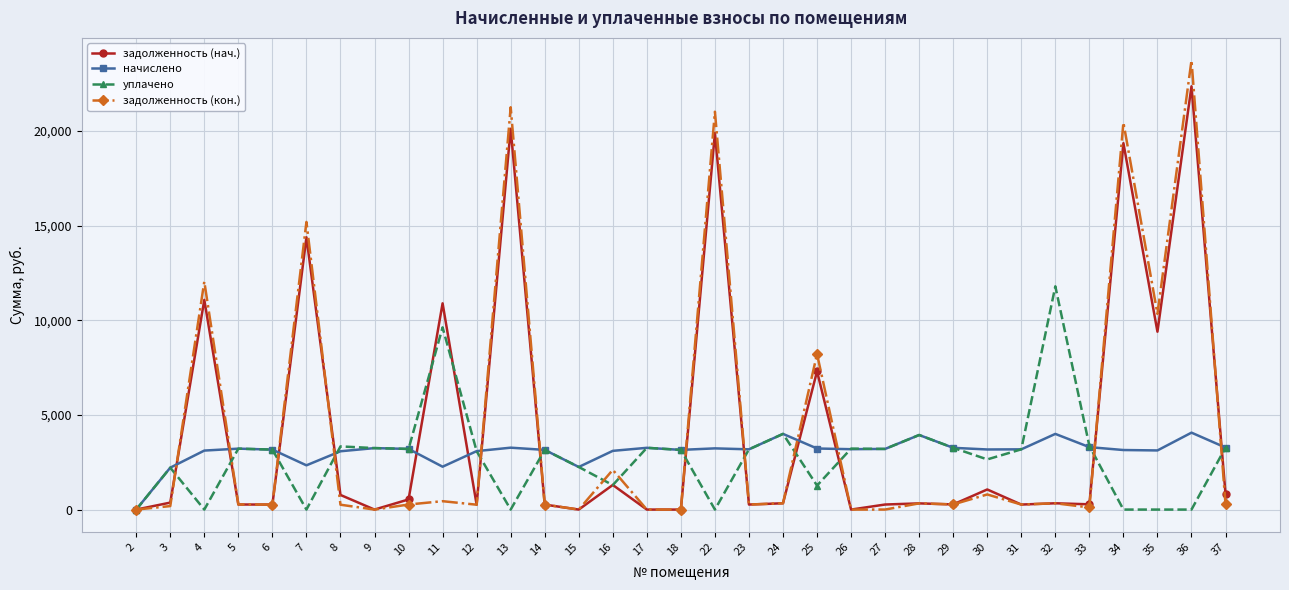

True or false: уплачено has a value of 2238.4 at 10.

False